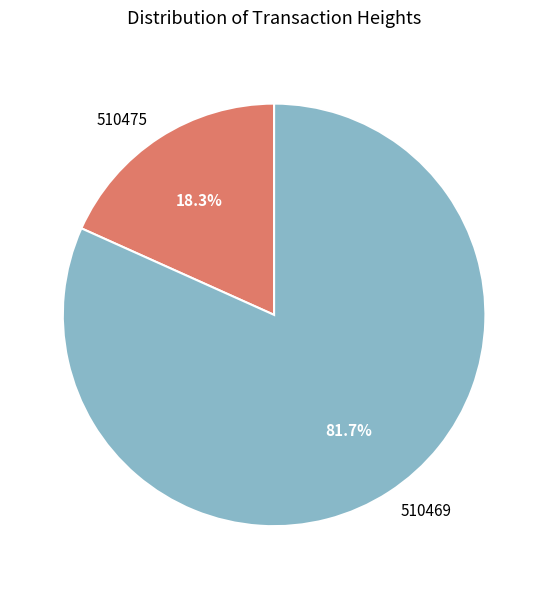

Which has a higher value, 510469 or 510475?

510469